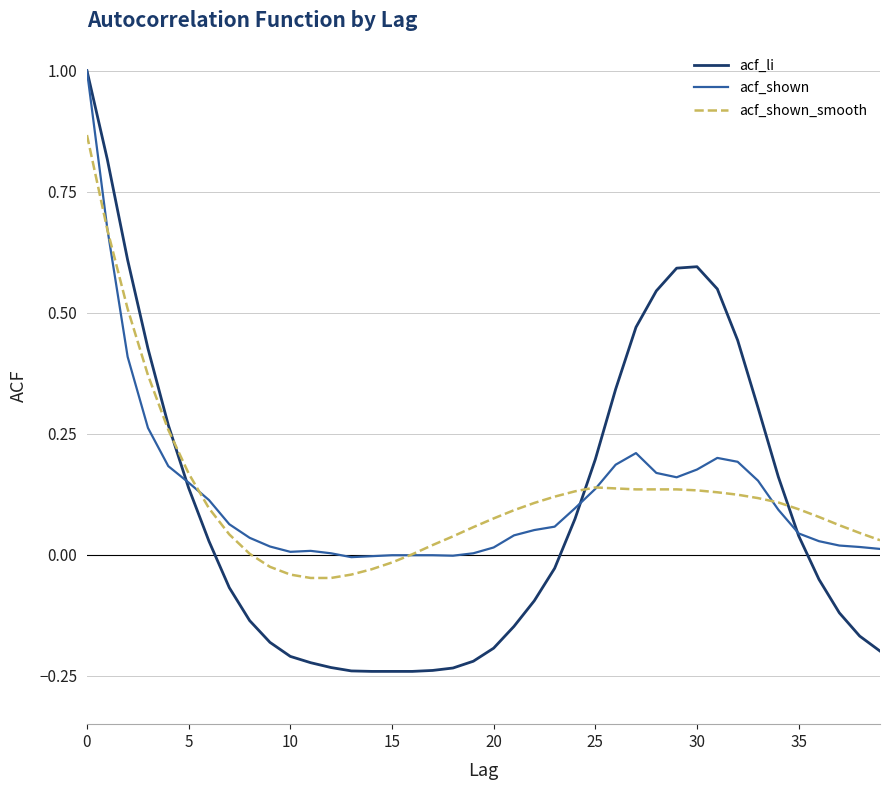

Which series has the widest spread of values?

acf_li